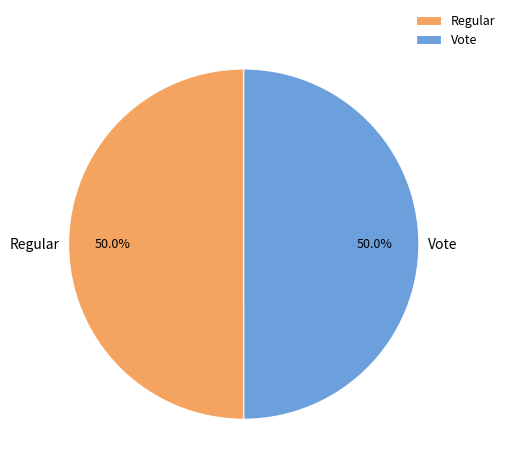

To the nearest percent, what is the average slice percentage?

50%